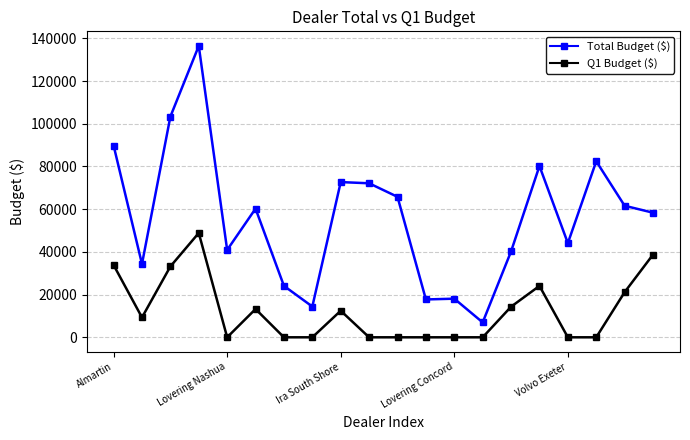

List the series in order of their overall mean, highest first.

Total Budget ($), Q1 Budget ($)